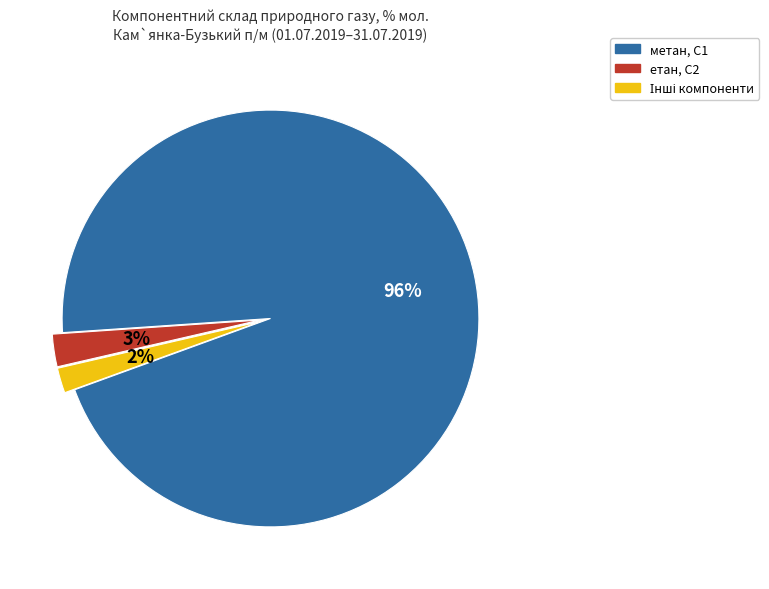

To the nearest percent, what is the average slice percentage?

33%